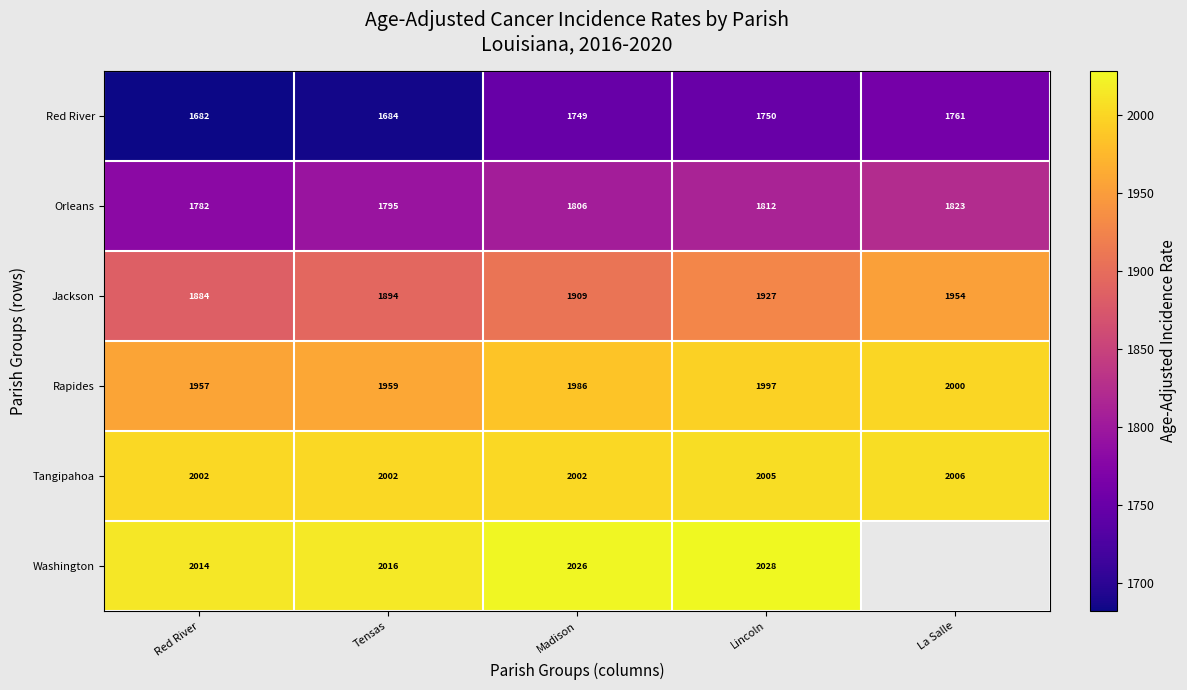

Is it true that Jackson equals 1909.0 at Madison?

True